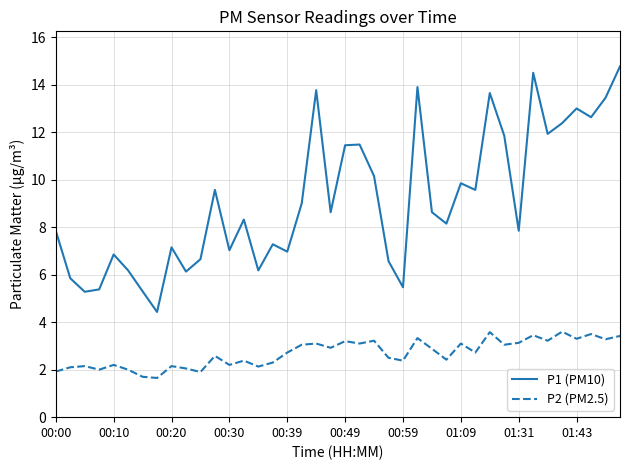

True or false: P2 (PM2.5) and P1 (PM10) intersect in this chart.

False